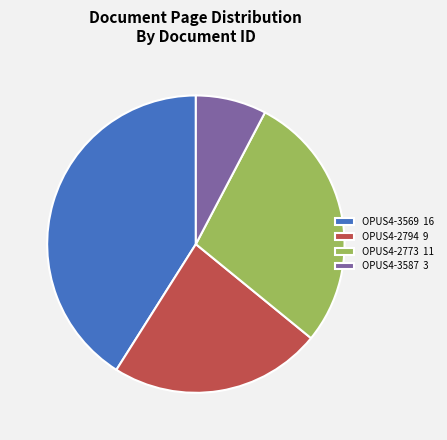

Which category has the smallest portion of the pie?

OPUS4-3587